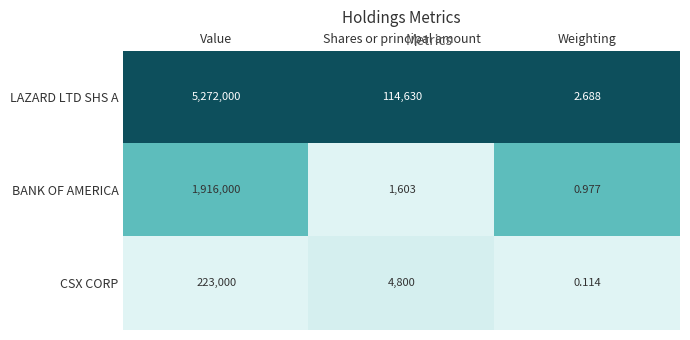

Rank the series by their maximum value, from lowest to highest.

CSX CORP, BANK OF AMERICA, LAZARD LTD SHS A